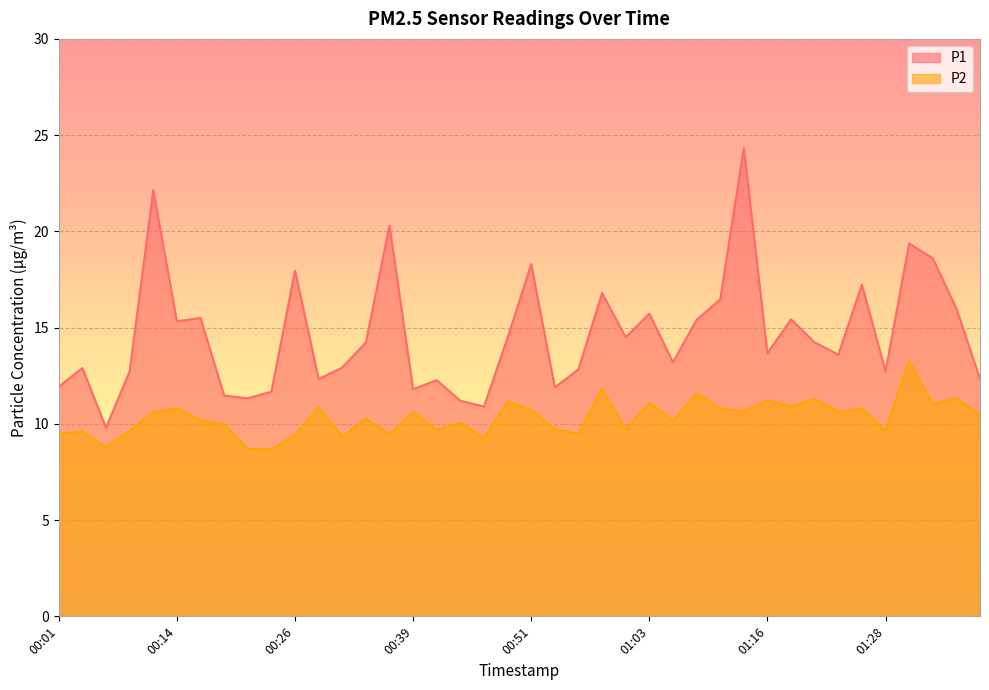

True or false: P1 and P2 intersect in this chart.

False